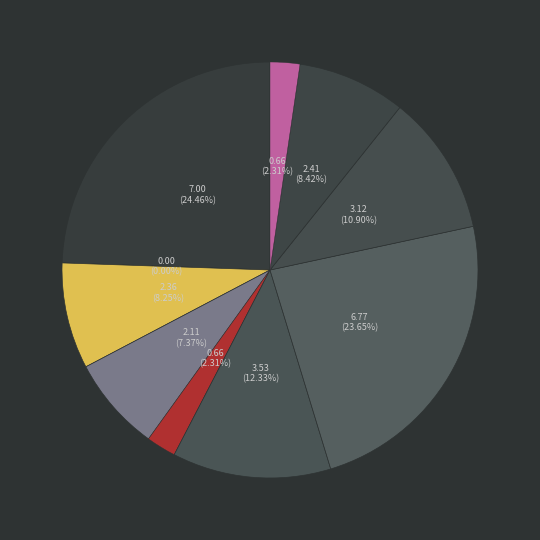

Count the number of slices in the pie.

10